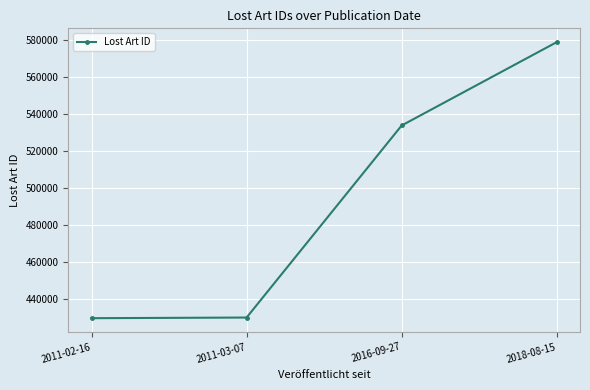

Approximately how many times larger is the value at 2011-03-07 compared to 2016-09-27?

0.8